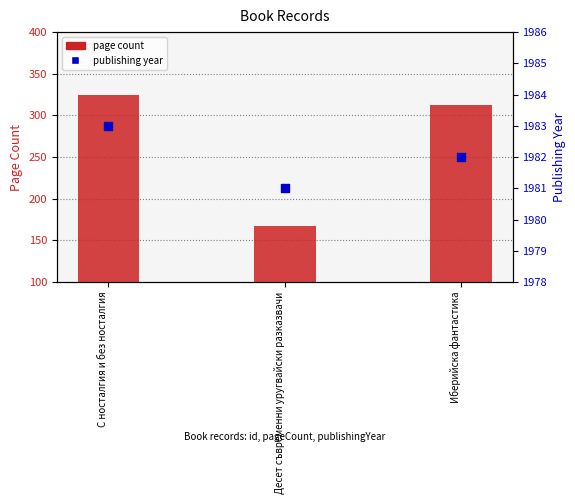

Which series has the largest Y range (max minus min)?

page count